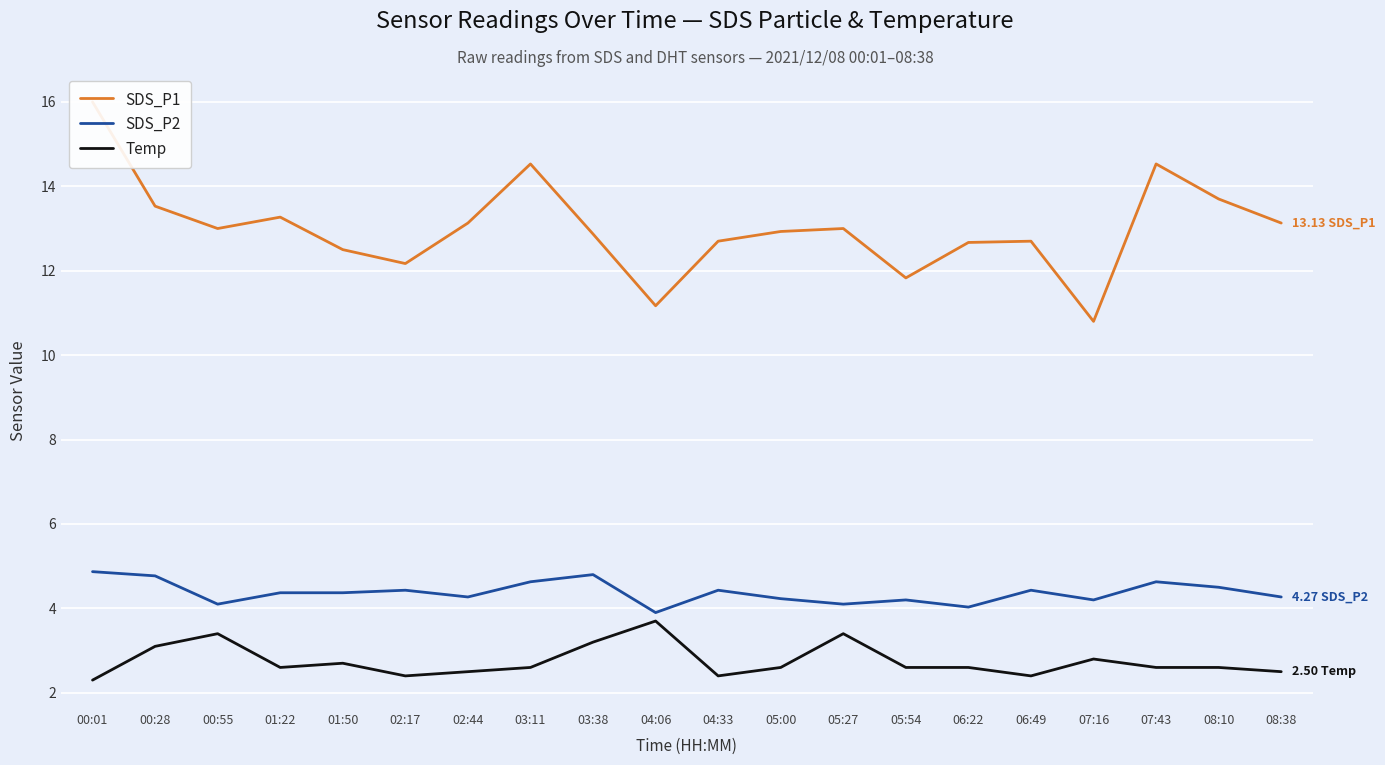

Is it true that SDS_P1 equals 12.7 at 06:49?

True